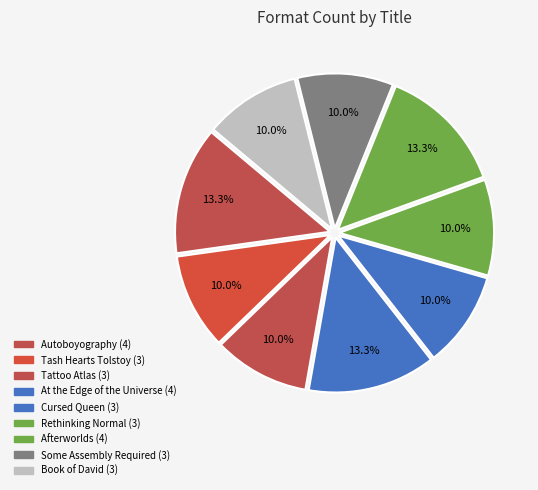

What is the ratio of the value at Some Assembly Required to the value at Book of David?

1.0